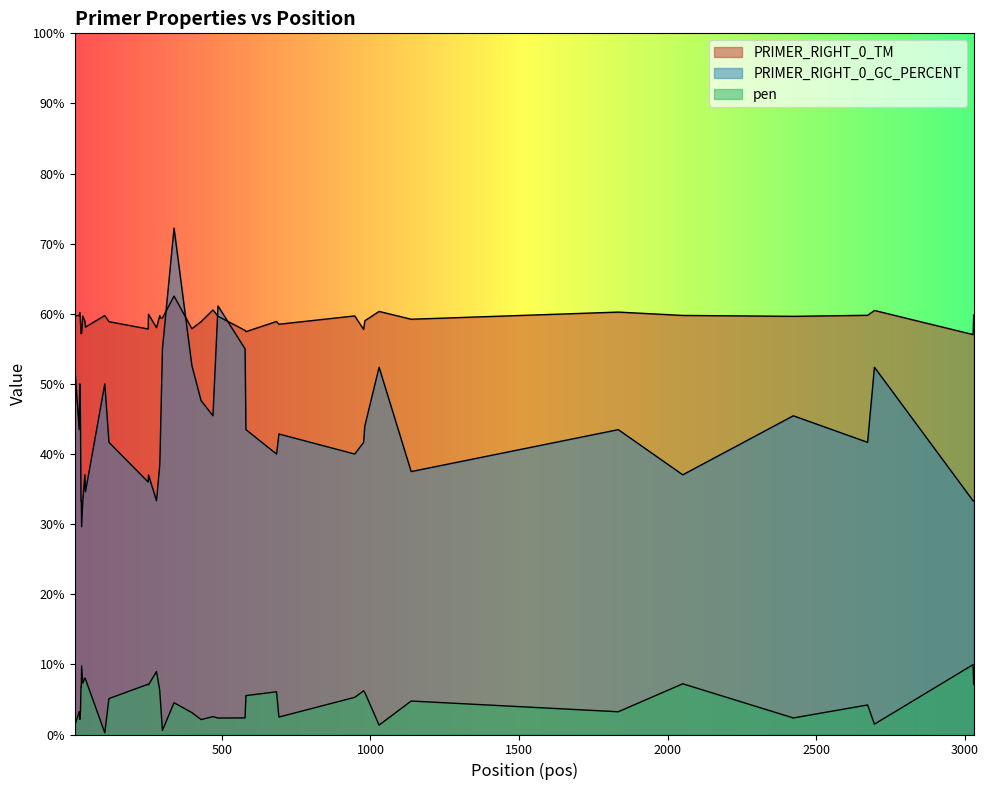

Which series has the largest range (max minus min)?

PRIMER_RIGHT_0_GC_PERCENT